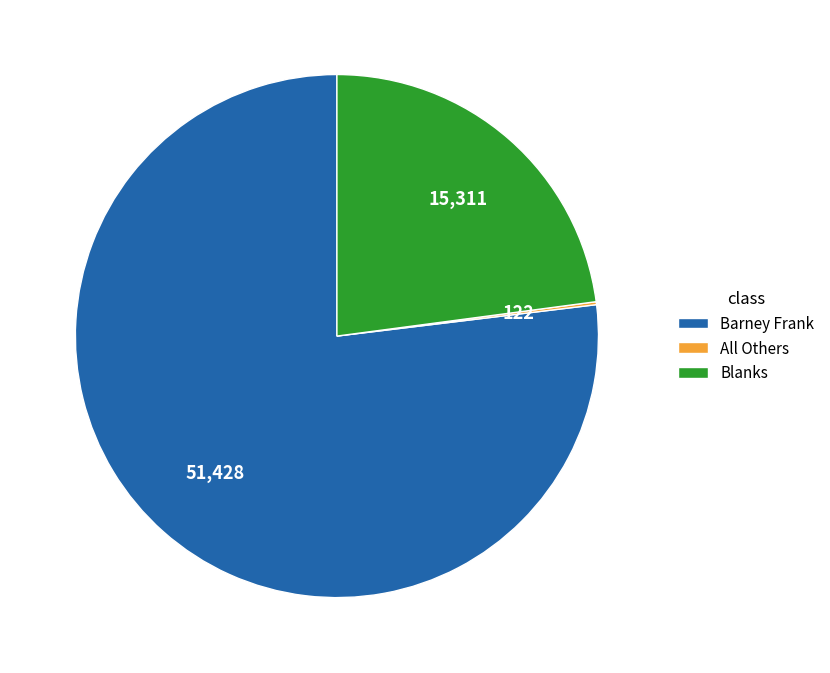

Is the sum of Blanks and Barney Frank greater than half?

Yes